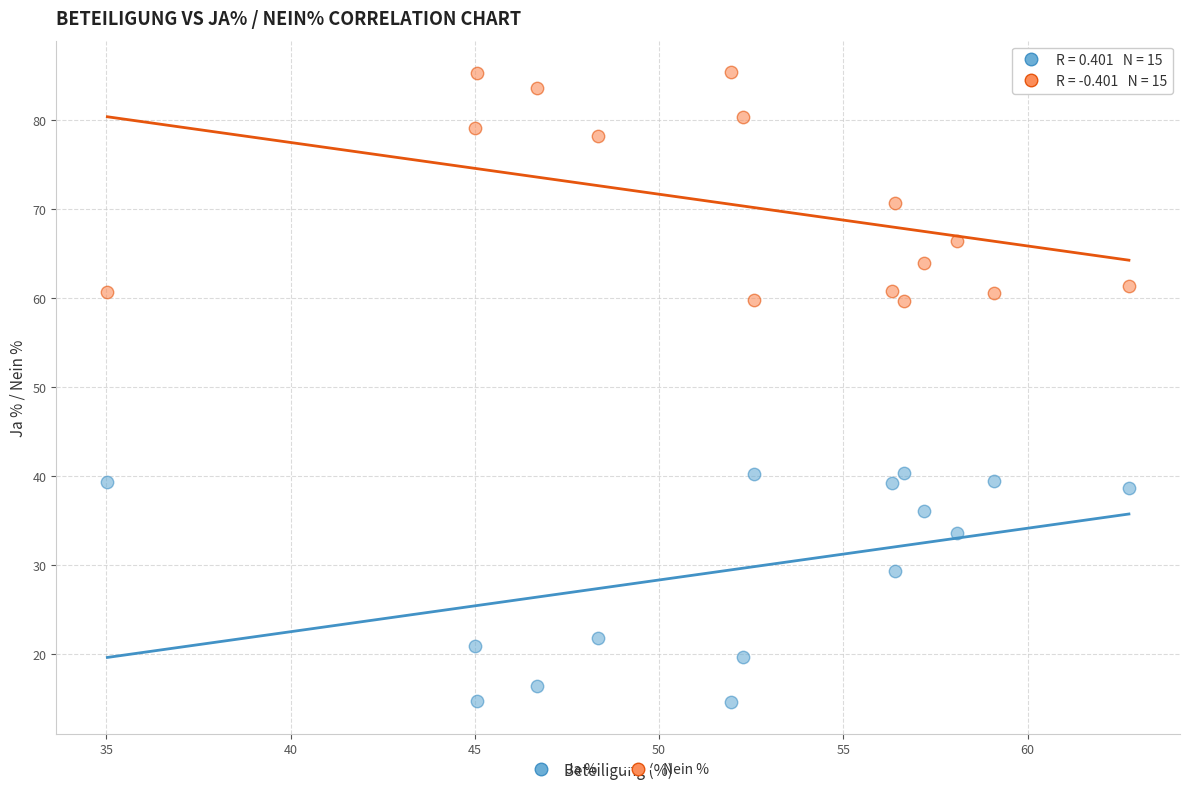

In the Nein % series, what Y value is closest to 72?

70.7